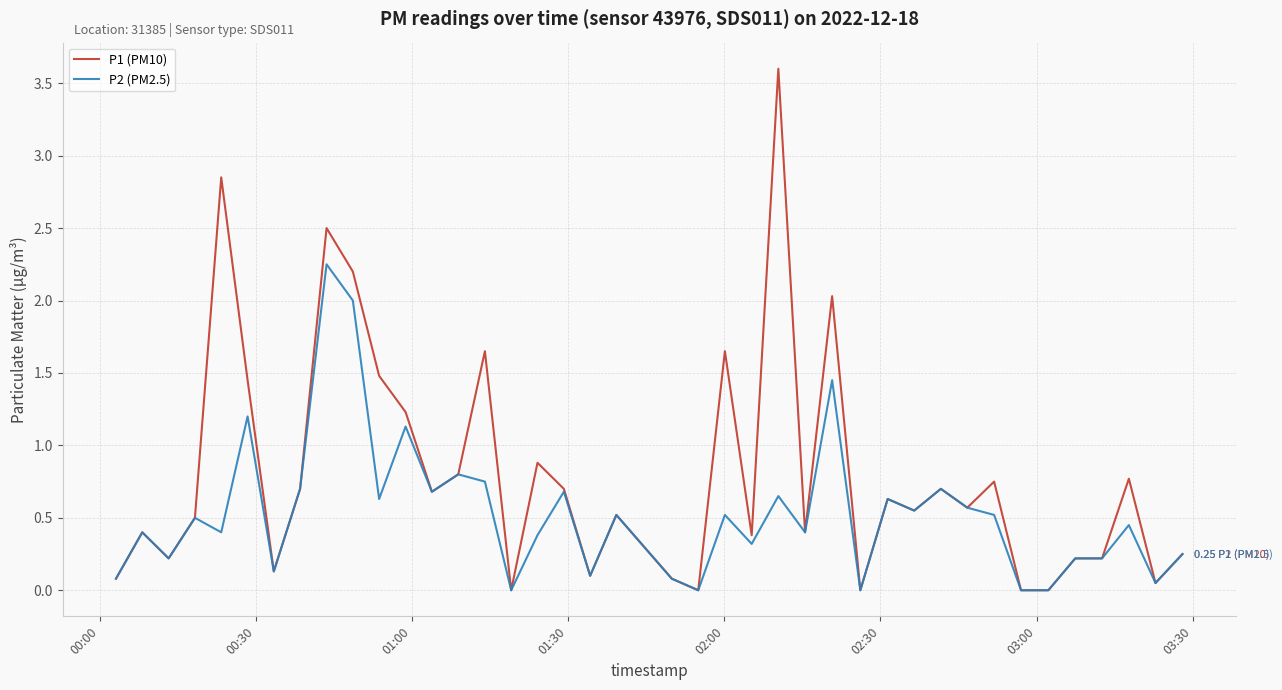

Rank the series by their maximum value, from lowest to highest.

P2 (PM2.5), P1 (PM10)